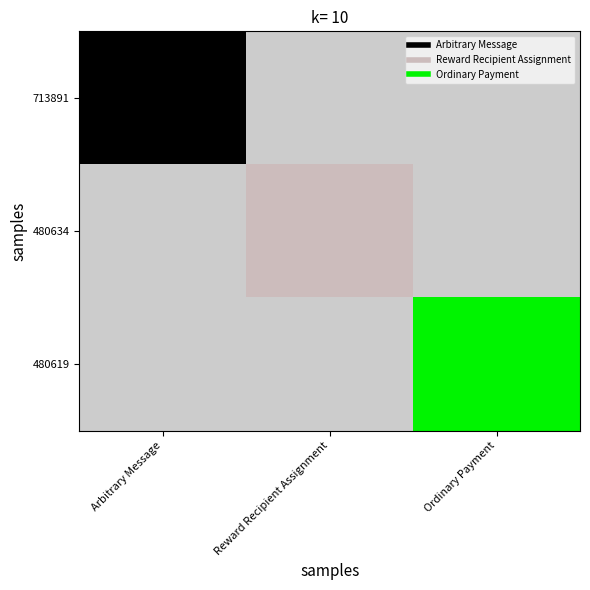

Reading left to right, extract all data points from this chart.

713891: Arbitrary Message=1.0	Reward Recipient Assignment=0.0	Ordinary Payment=0.0
480634: Arbitrary Message=0.0	Reward Recipient Assignment=0.0	Ordinary Payment=0.0
480619: Arbitrary Message=0.0	Reward Recipient Assignment=0.0	Ordinary Payment=0.4